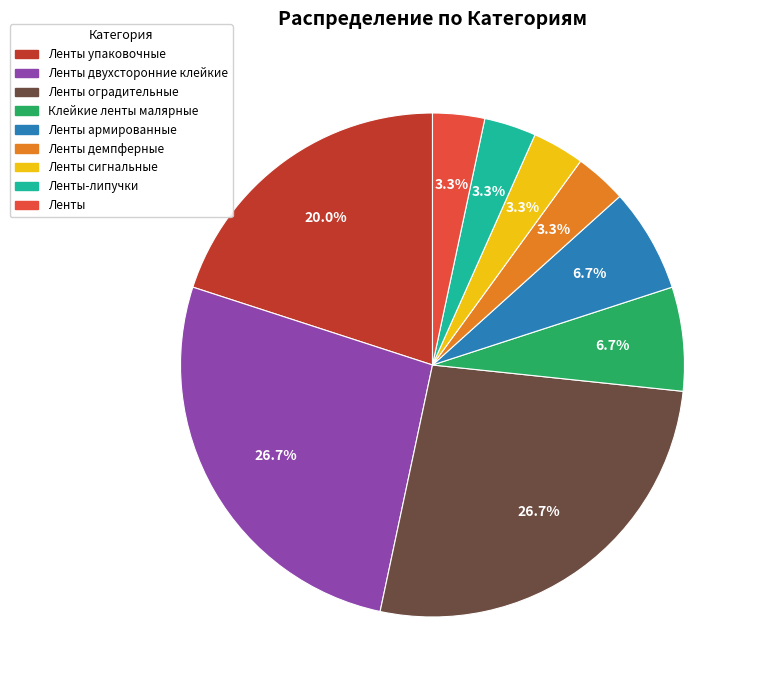

Is there any slice that represents more than half of the pie?

No